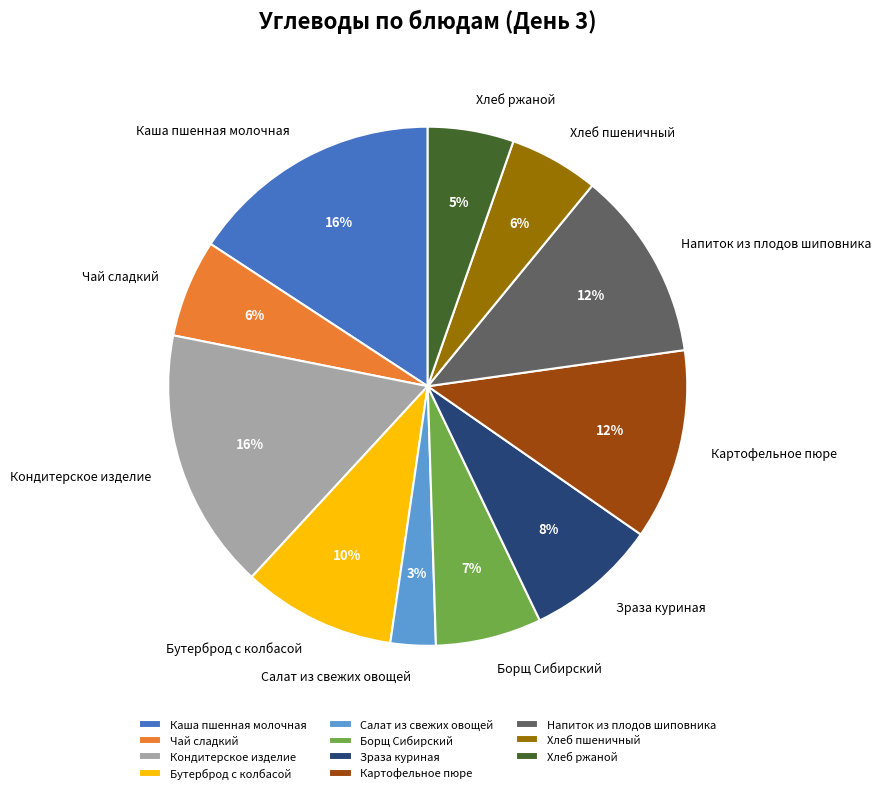

To the nearest percent, what portion does Хлеб пшеничный represent?

6%